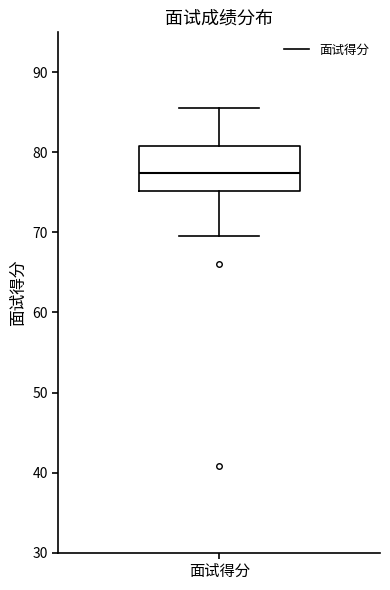

Where is the upper edge of the box for 面试得分 on the y-axis? The values are not printed on the chart, so give them approximately, as read against the axis.

81